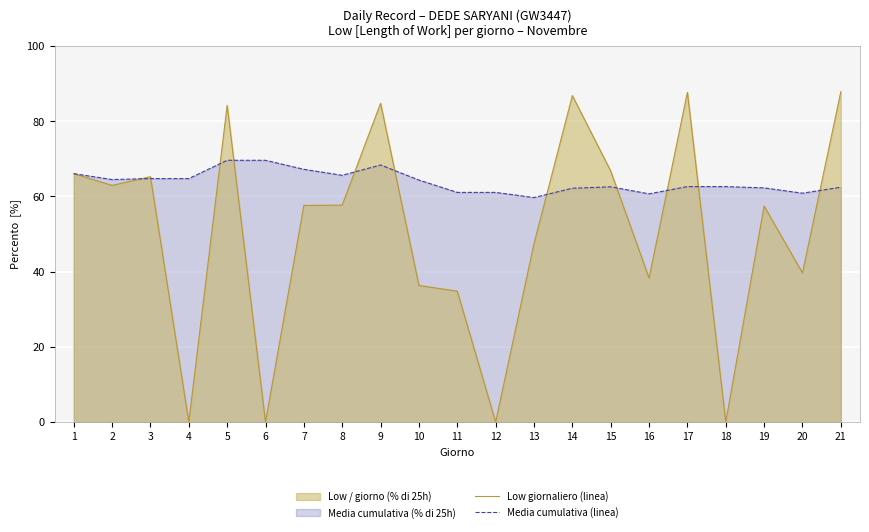

Reading left to right, list all the values displayed in this chart.

Low giornaliero (linea): 1=66.0	2=62.9	3=65.2	4=0.0	5=84.2	6=0.0	7=57.6	8=57.7	9=84.8	10=36.3	11=34.8	12=0.0	13=47.4	14=86.8	15=66.8	16=38.3	17=87.7	18=0.0	19=57.4	20=39.6	21=87.8
Media cumulativa (linea): 1=66.0	2=64.5	3=64.7	4=64.7	5=69.6	6=69.6	7=67.2	8=65.6	9=68.3	10=64.3	11=61.1	12=61.1	13=59.7	14=62.2	15=62.5	16=60.7	17=62.6	18=62.6	19=62.3	20=60.9	21=62.4